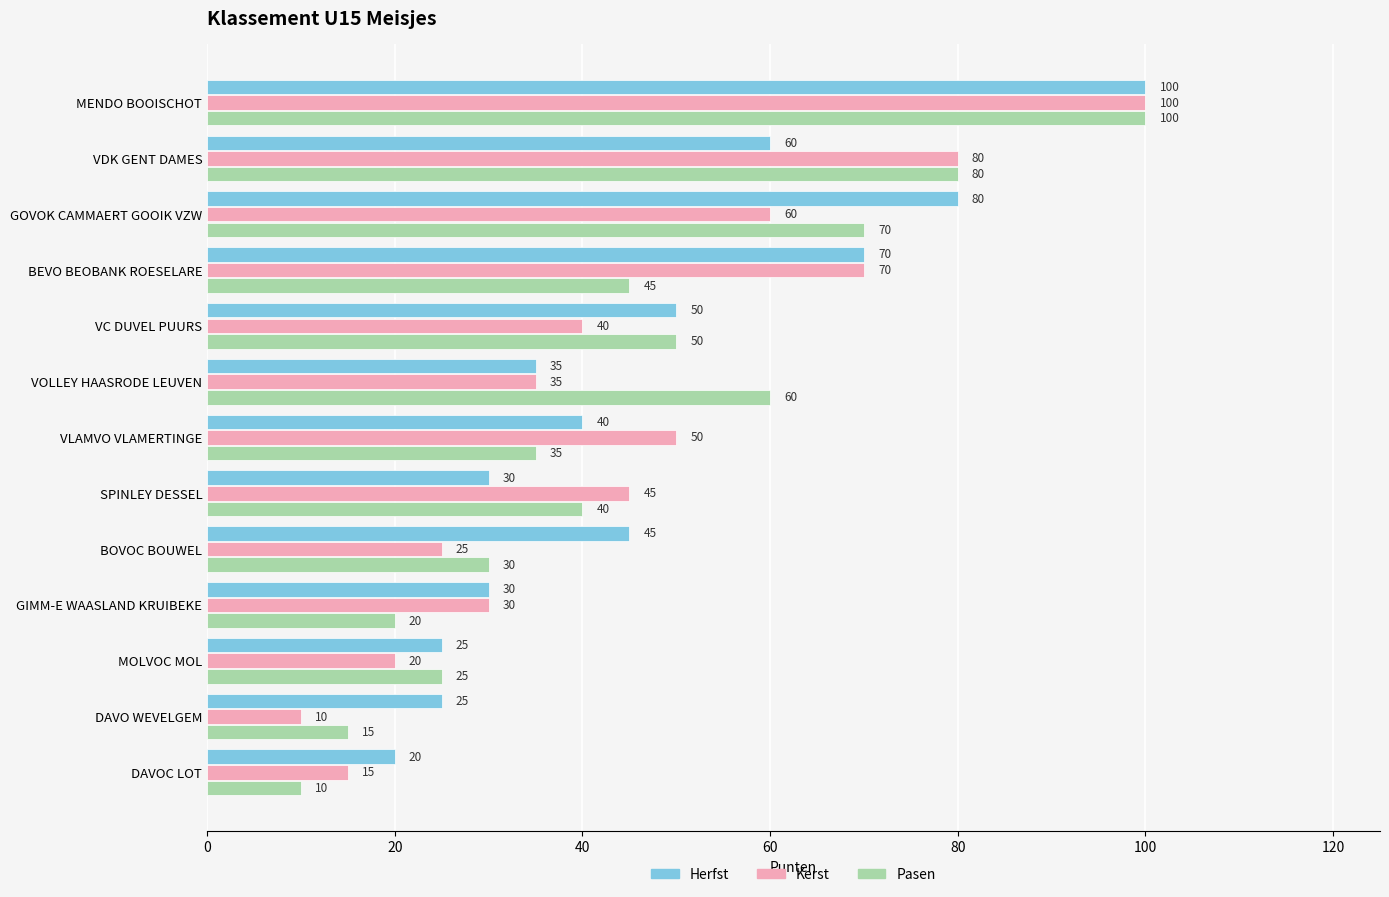

What is the total value across all series at MOLVOC MOL?

70